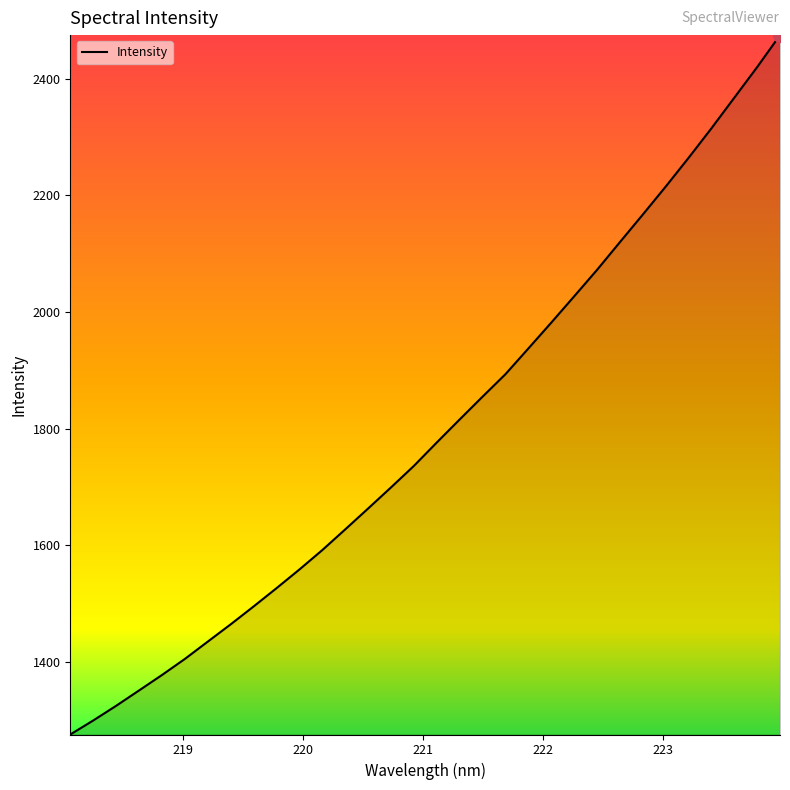

What is the difference between the maximum and minimum values?

1198.5